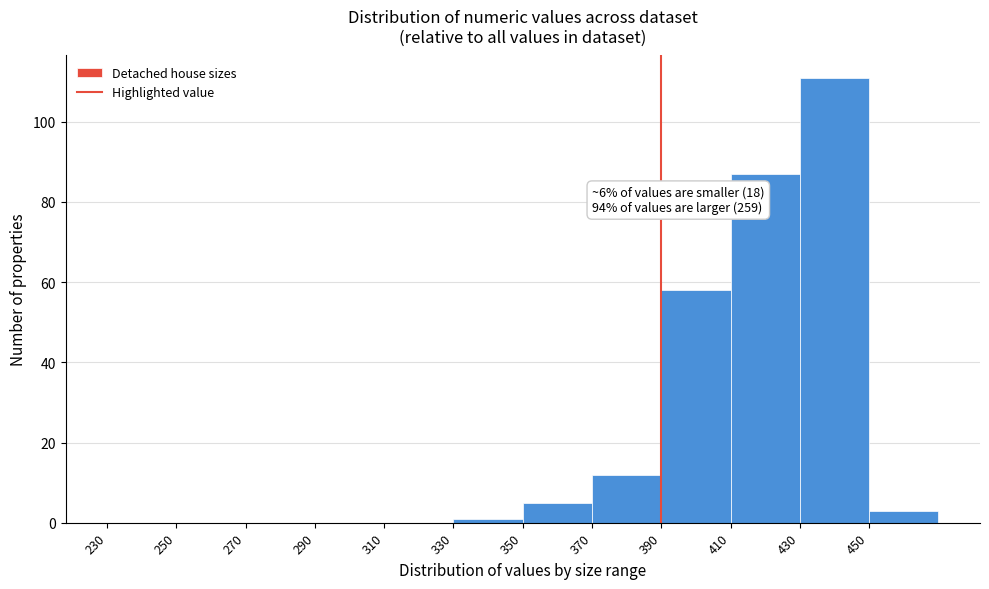

Over which range of the x-axis is the bar tallest?

430 to 450